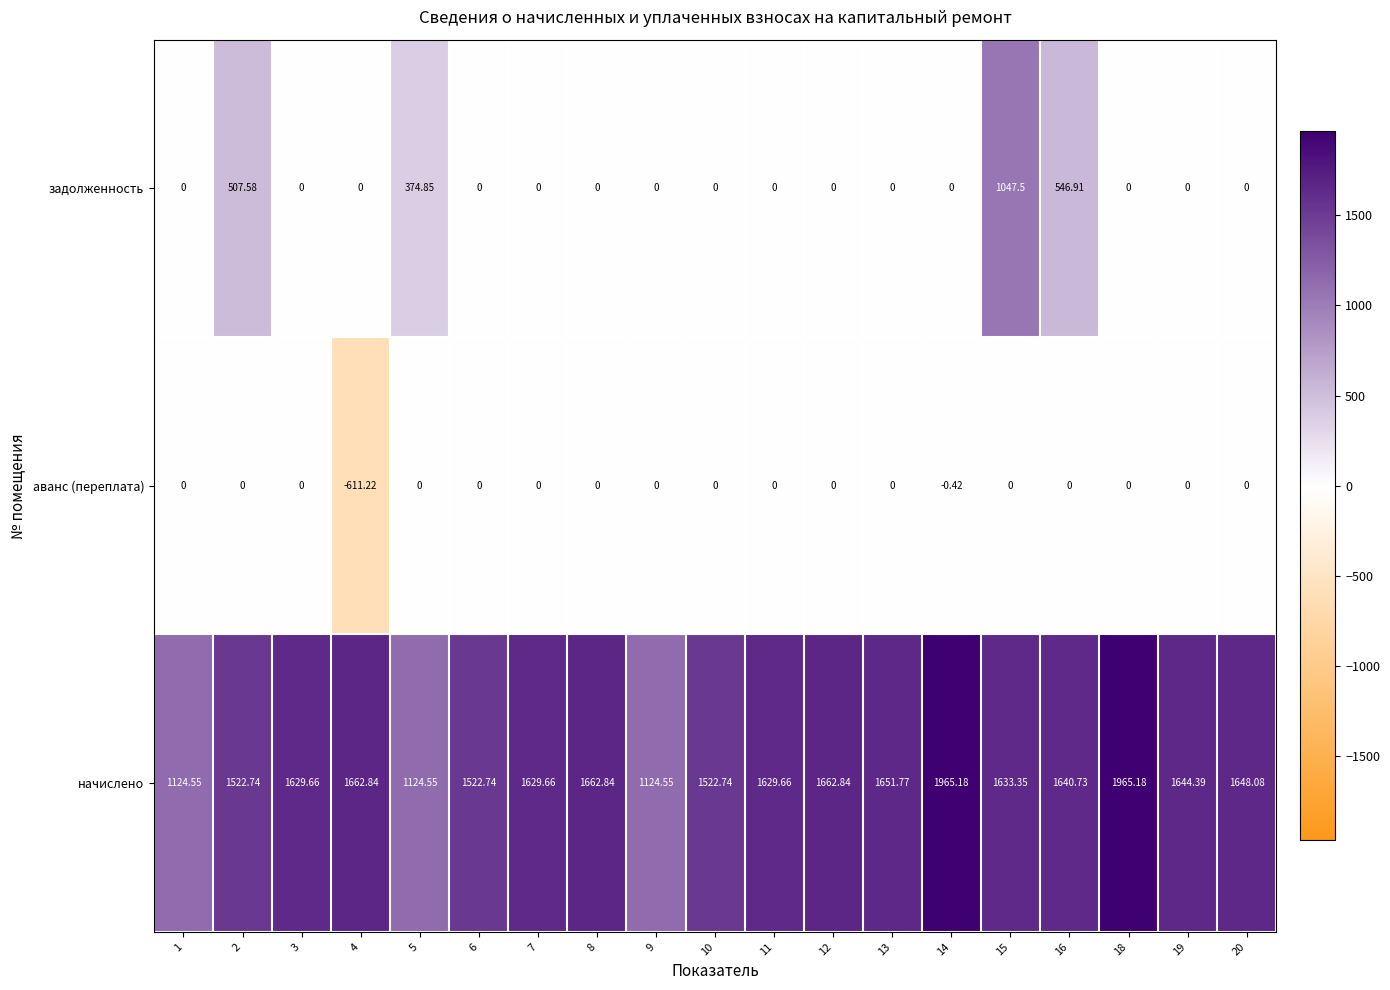

Rank the series at 16 from lowest to highest value.

аванс (переплата), задолженность, начислено